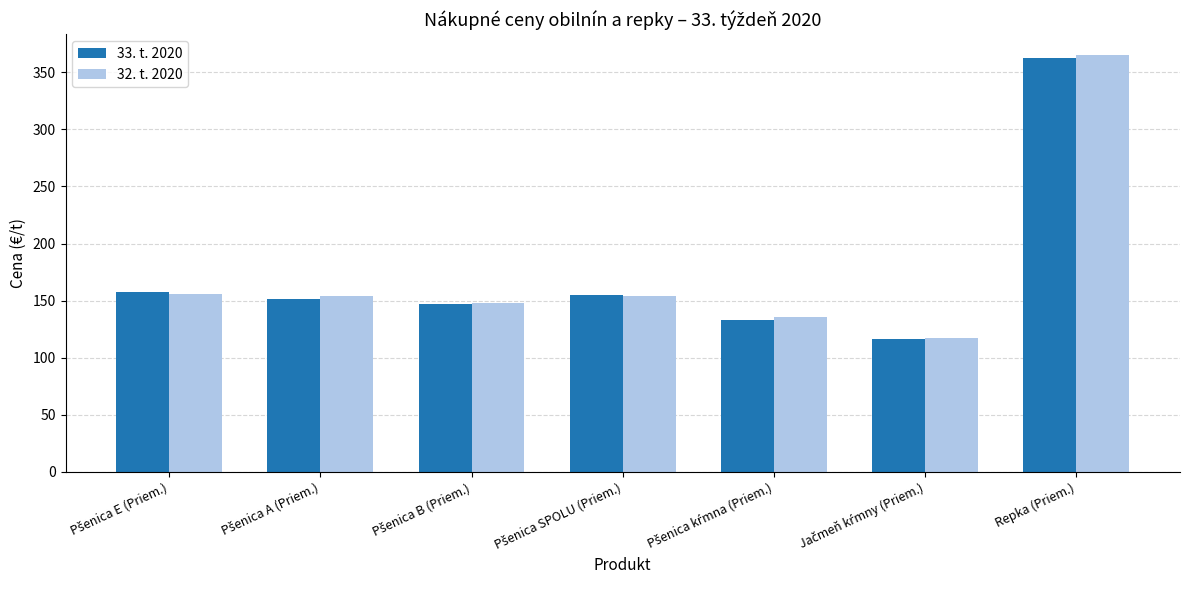

True or false: 33. t. 2020 has a value of 501.1 at Repka (Priem.).

False